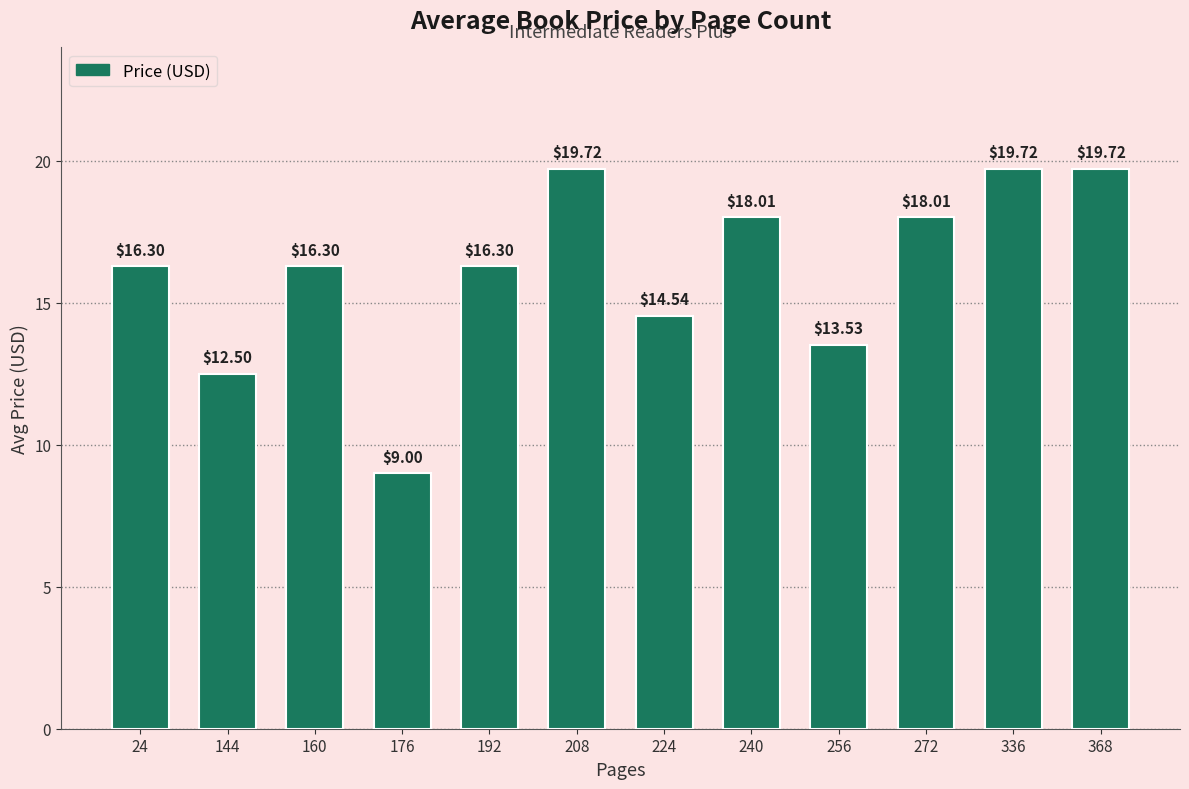

Between 240 and 224, which is larger?

240